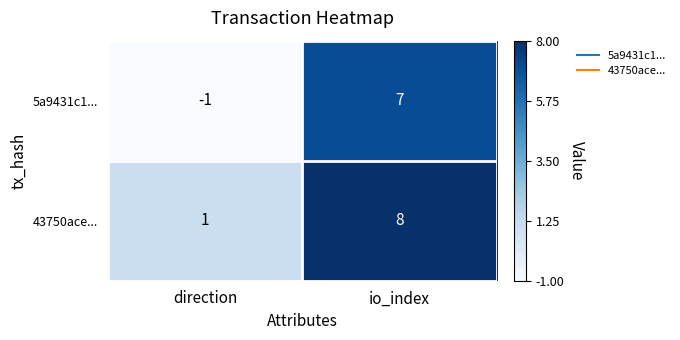

Which label corresponds to the smallest value in the chart?

direction